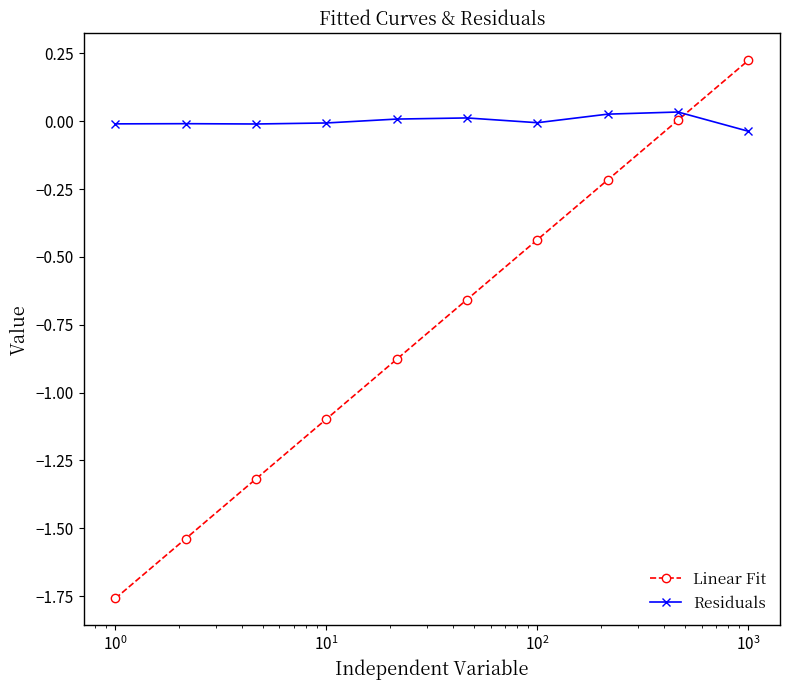

How many distinct data groups are displayed?

2